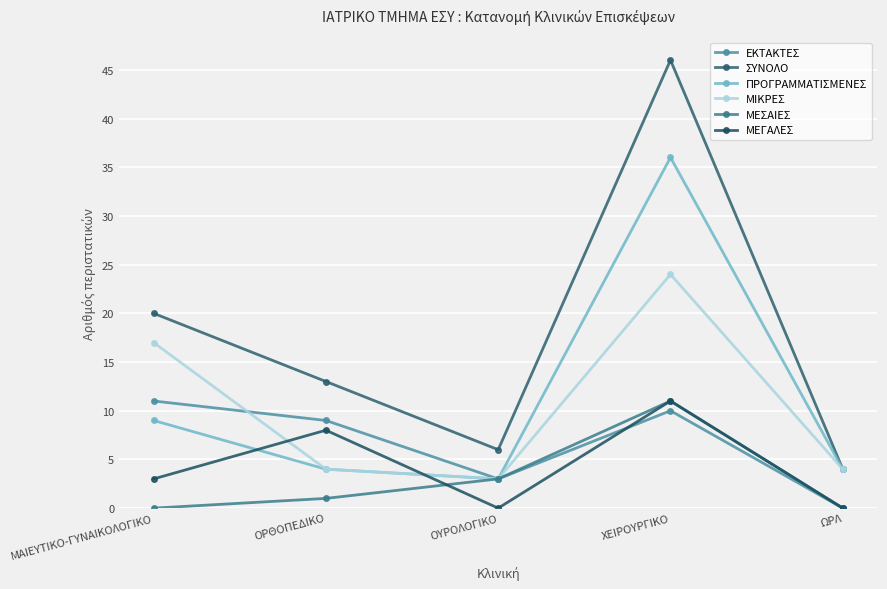

The ΜΕΓΑΛΕΣ series shows 0 at ΟΥΡΟΛΟΓΙΚΟ. True or false?

True